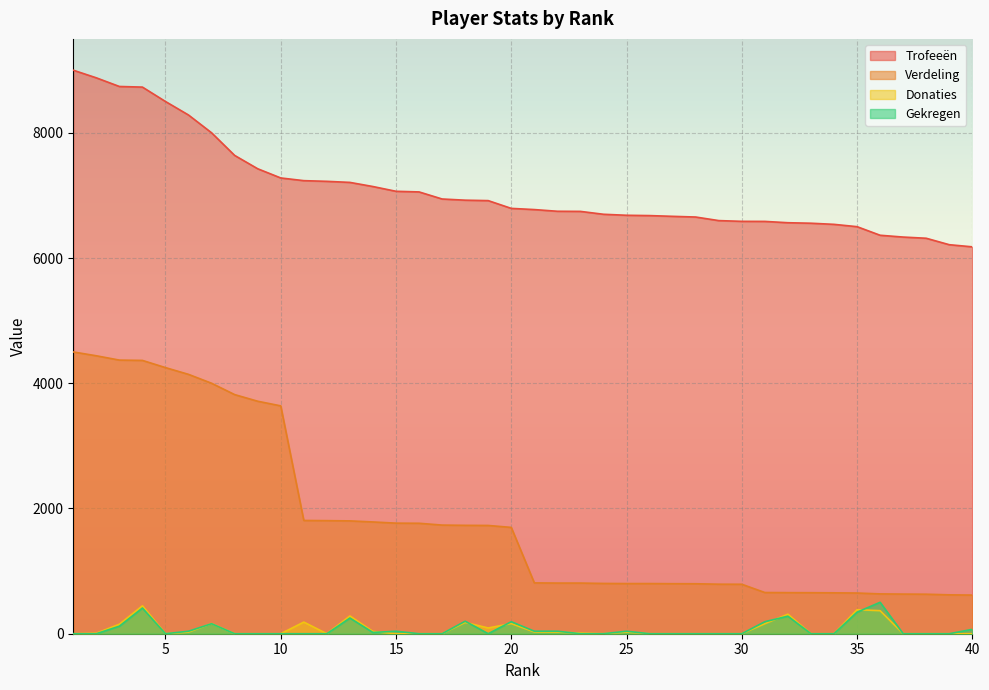

Which series has the largest total across all categories?

Trofeeën